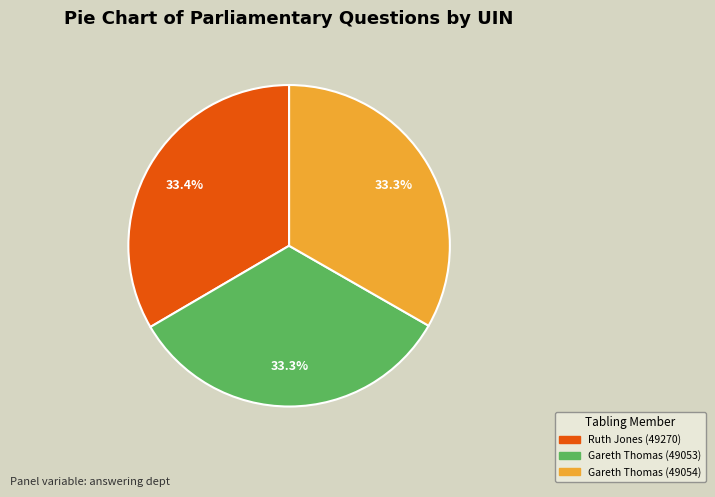

True or false: Gareth Thomas (49054) accounts for 33% of the total.

True